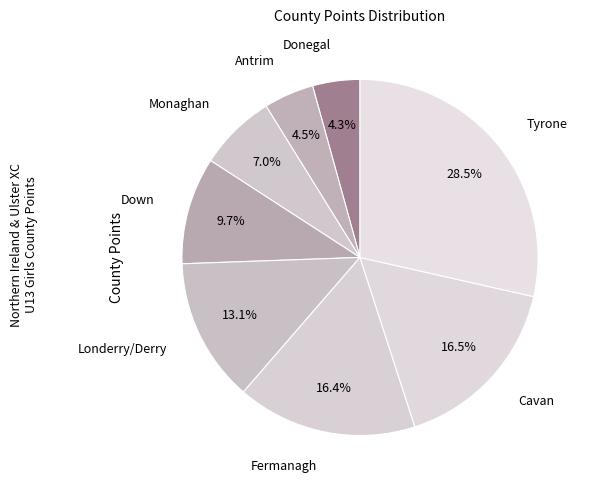

Count the number of slices in the pie.

8